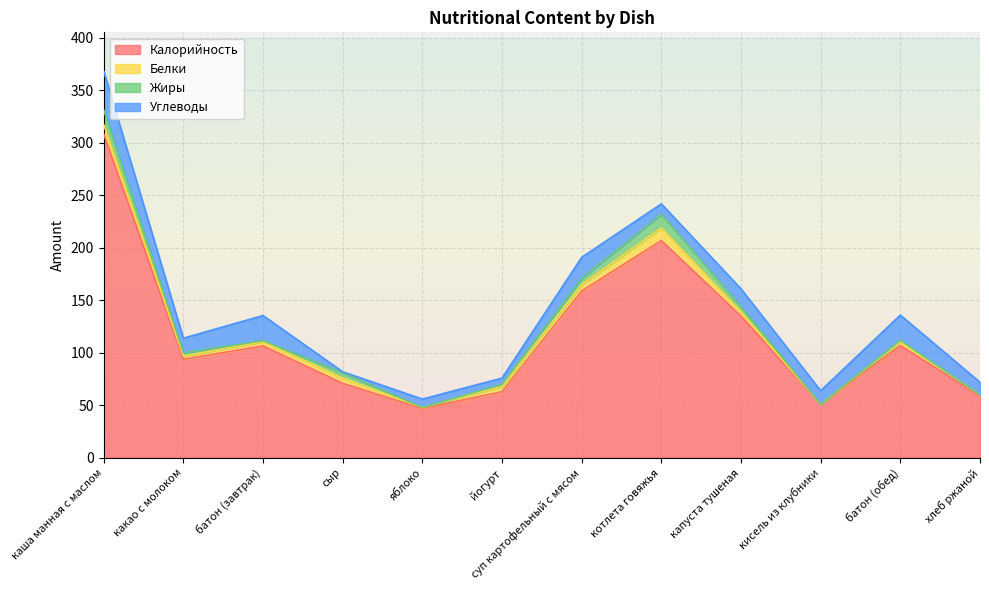

True or false: Жиры has a value of 5.0 at капуста тушеная.

True